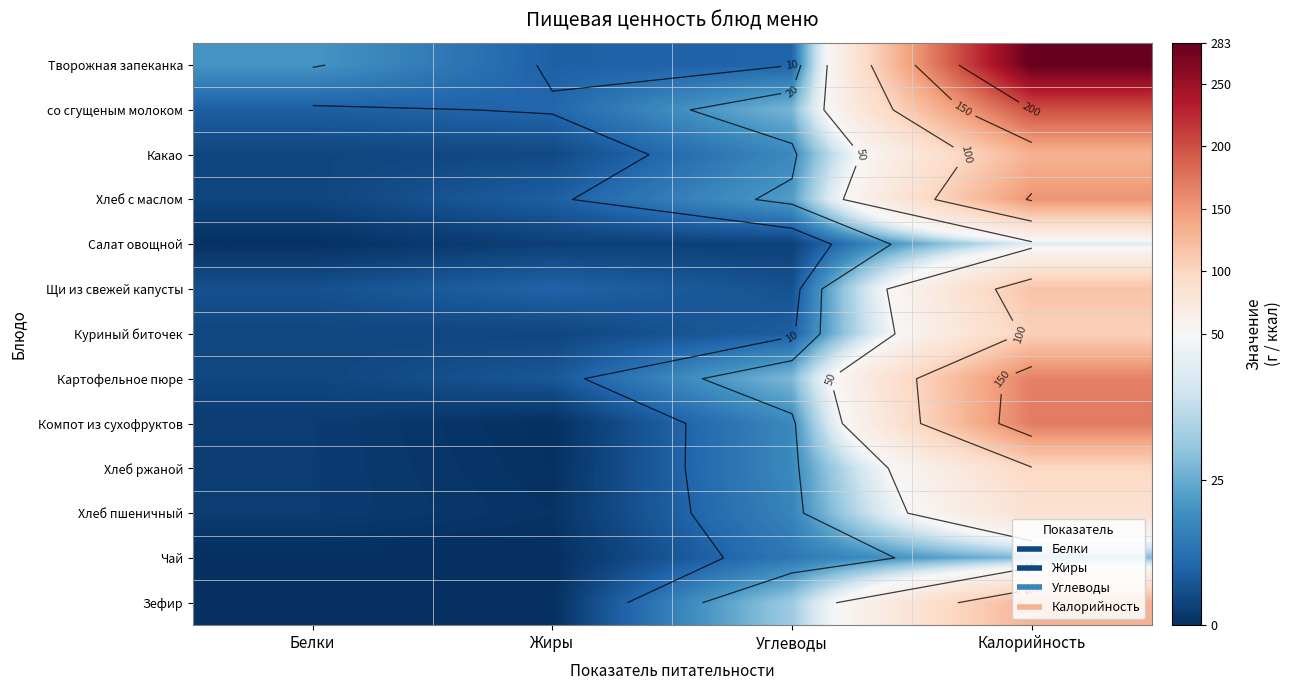

Which category has the highest value across all series?

Калорийность